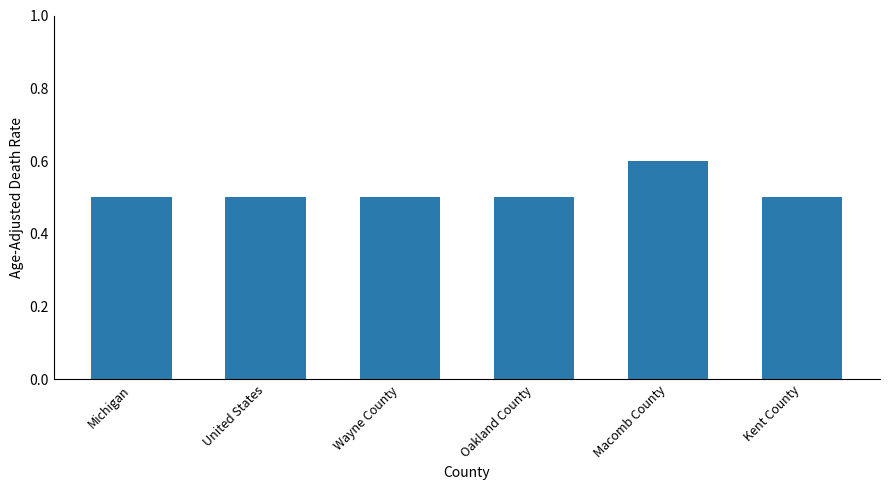

What is the sum of the values at Wayne County and Oakland County?

1.0